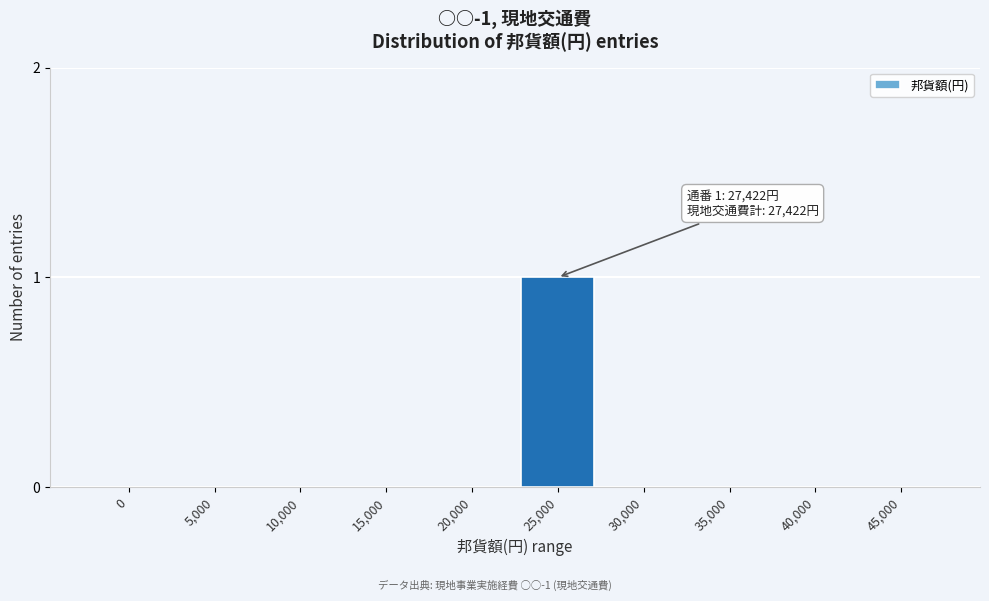

Reading left to right, extract all data points from this chart.

0=0	5,000=0	10,000=0	15,000=0	20,000=0	25,000=1	30,000=0	35,000=0	40,000=0	45,000=0